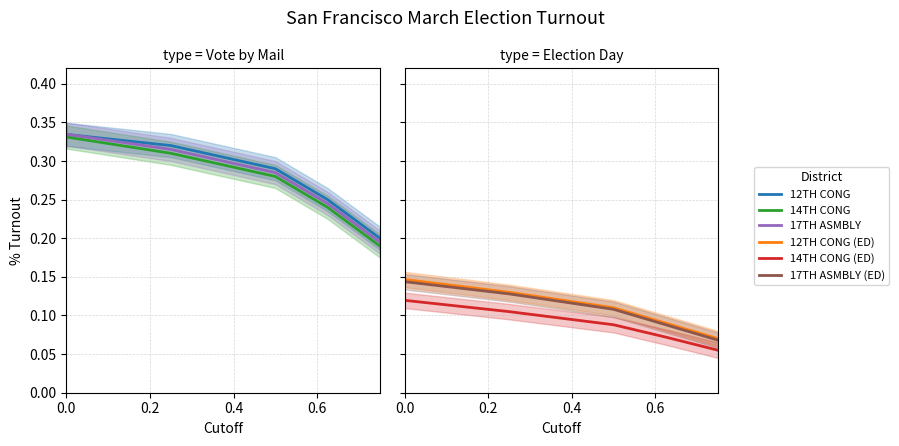

True or false: 17TH ASMBLY - Vote by Mail has a value of 0.4 at 0.4.

False